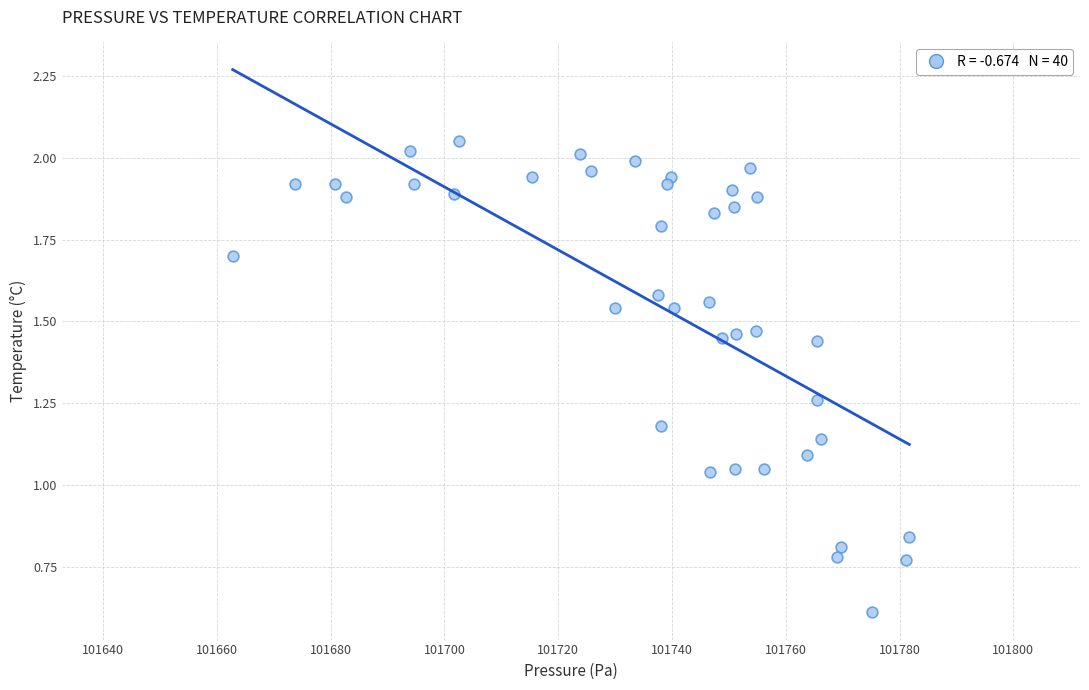

What is the range of X values (max minus min)?

118.9